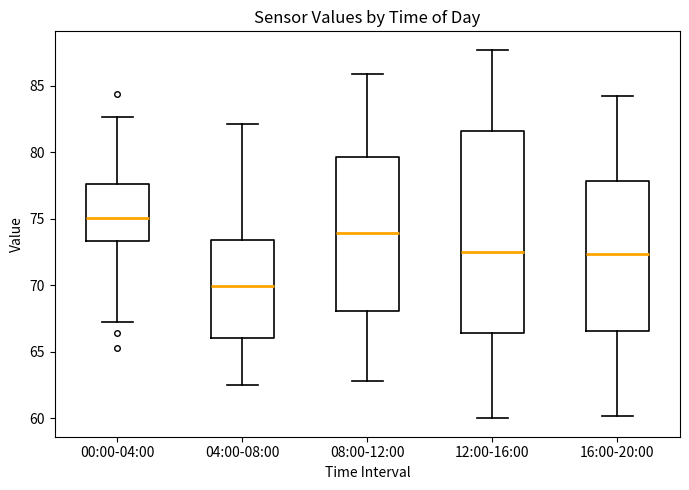

Where does the lower whisker of the box for 16:00-20:00 end on the y-axis? The values are not printed on the chart, so give them approximately, as read against the axis.

60.0